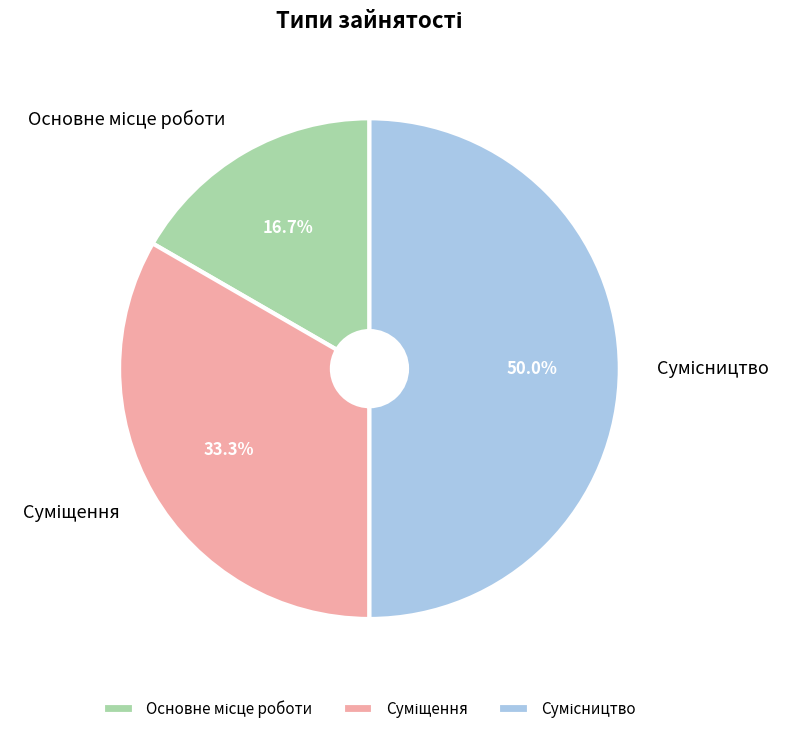

How many slices are in this pie chart?

3